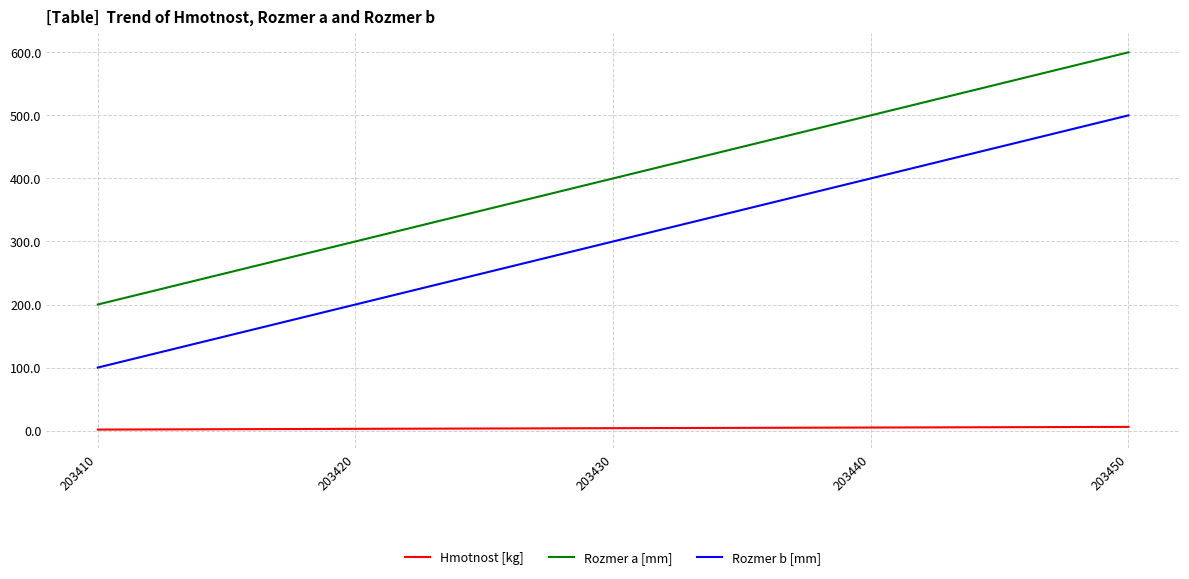

Is the value of Rozmer a [mm] at 203410 greater than the value of Rozmer b [mm] at 203430?

No